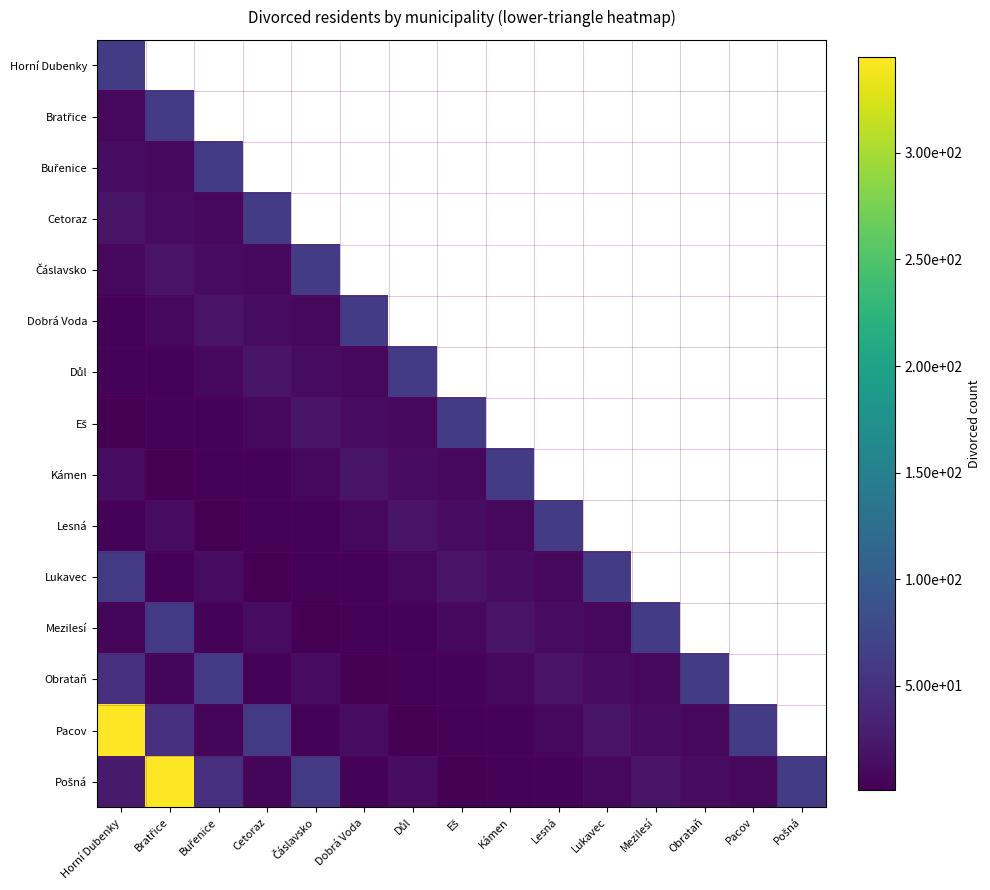

At how many categories does at least one series exceed 266?

2